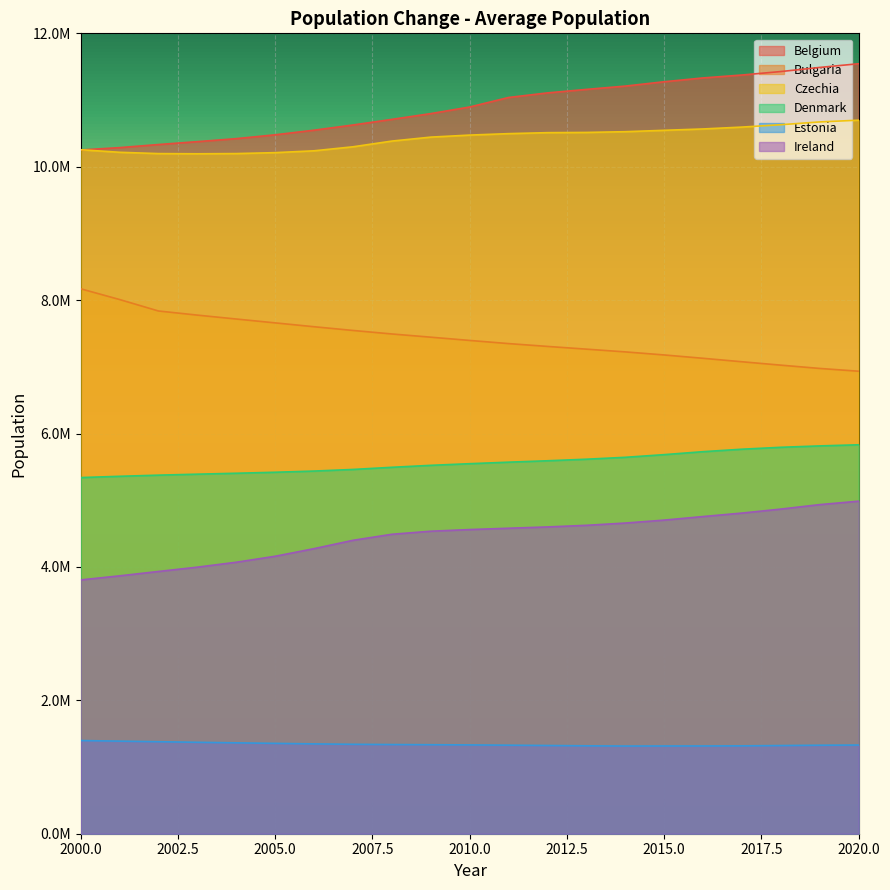

True or false: Belgium and Denmark cross at least once.

False